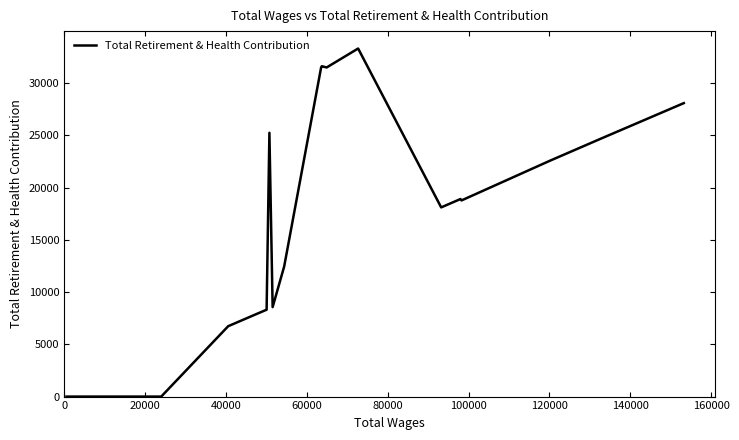

What is the greatest value displayed?

33327